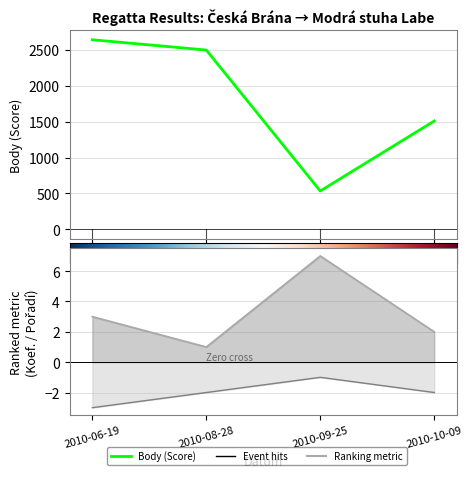

Which series changed the most between 2010-08-28 and 2010-10-09?

Body